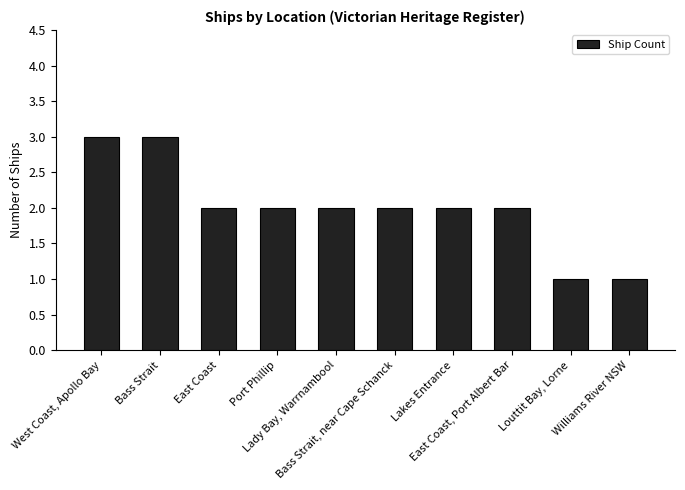

Reading right to left, what are all the values shown in this chart?

Williams River NSW=1	Louttit Bay, Lorne=1	East Coast, Port Albert Bar=2	Lakes Entrance=2	Bass Strait, near Cape Schanck=2	Lady Bay, Warrnambool=2	Port Phillip=2	East Coast=2	Bass Strait=3	West Coast, Apollo Bay=3